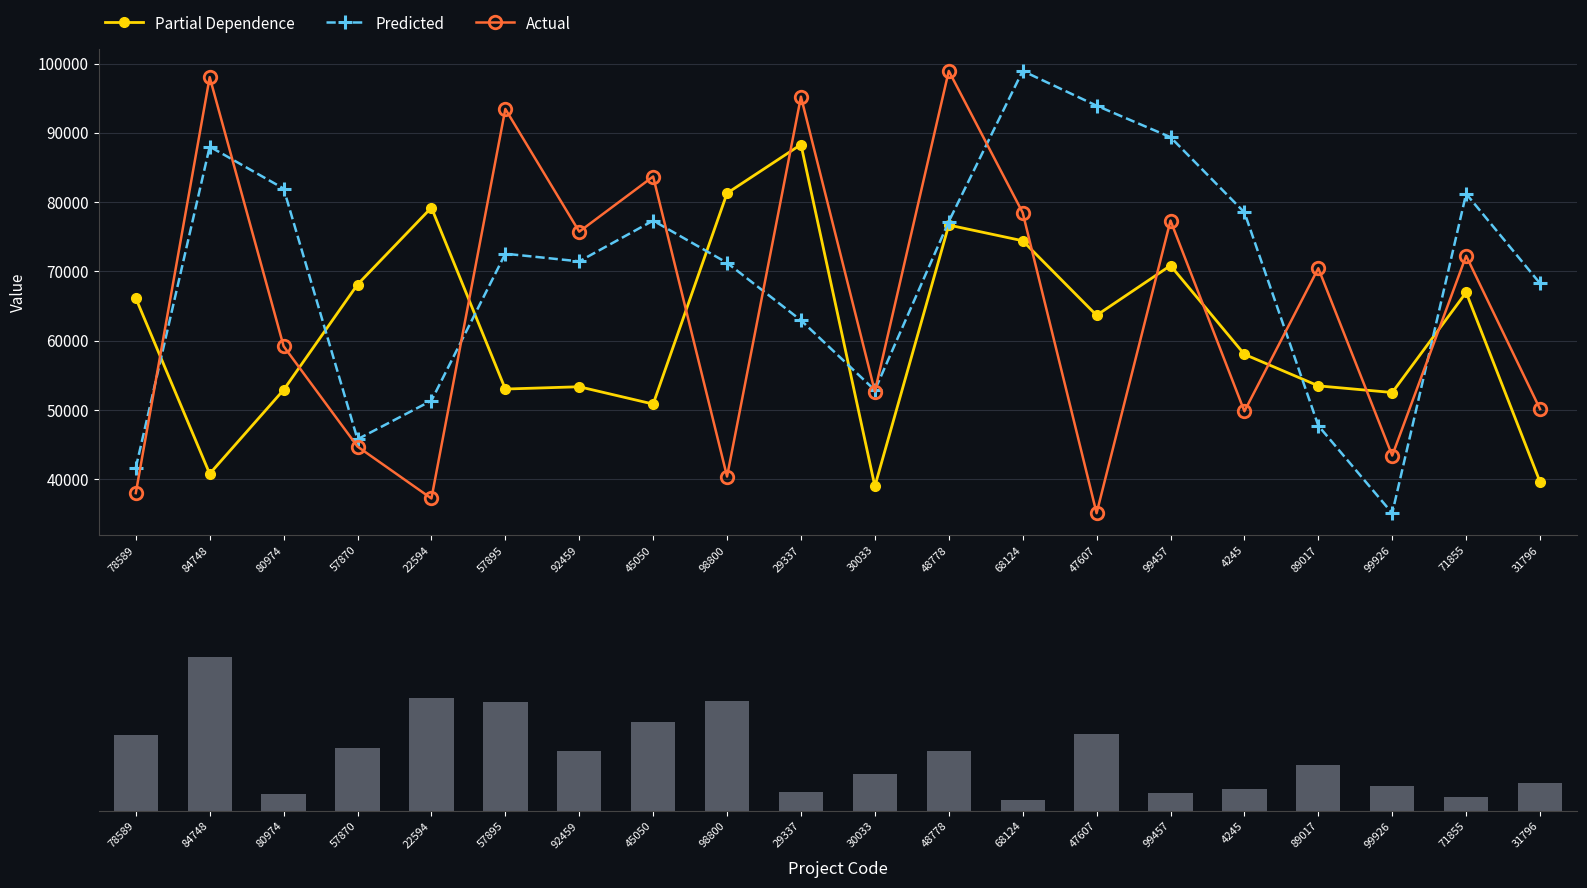

At how many categories does at least one series exceed 89760?

6